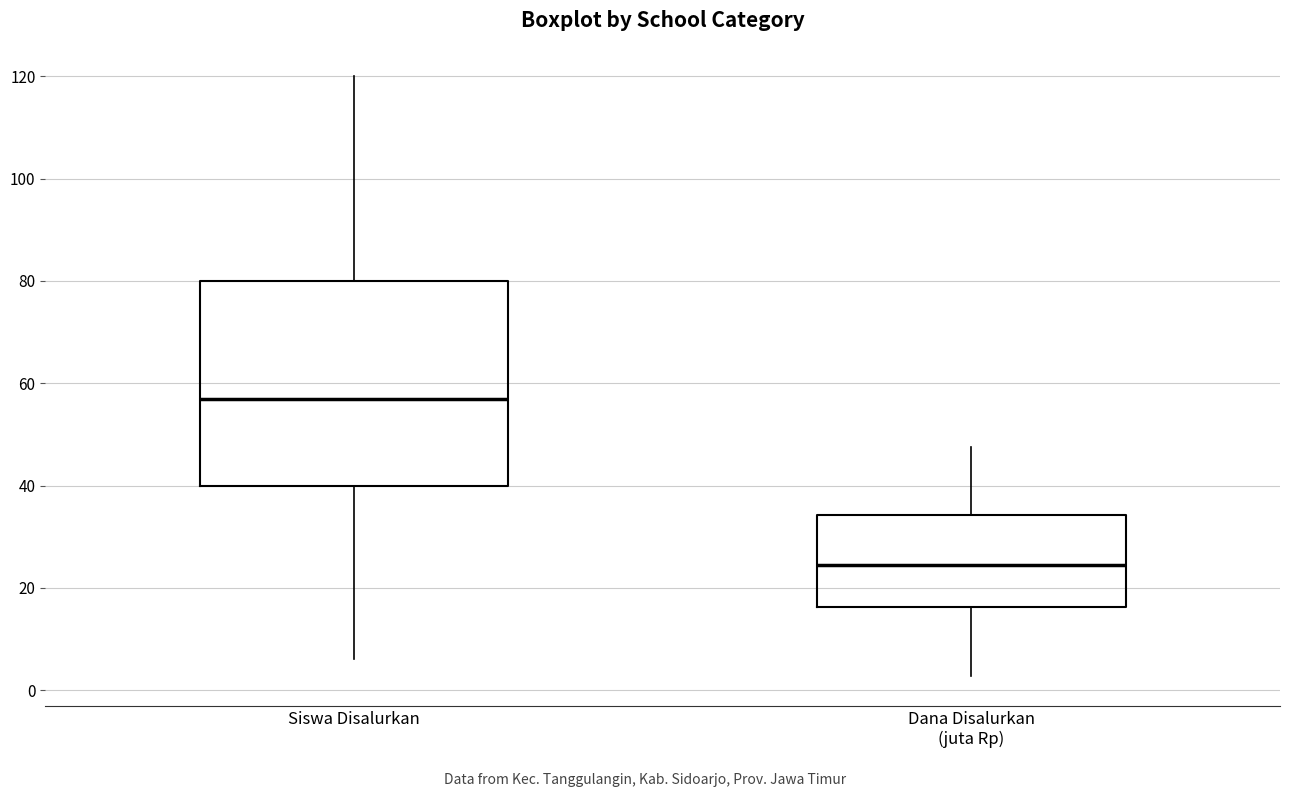

Which box has the lowest median line?

Dana Disalurkan (juta Rp)